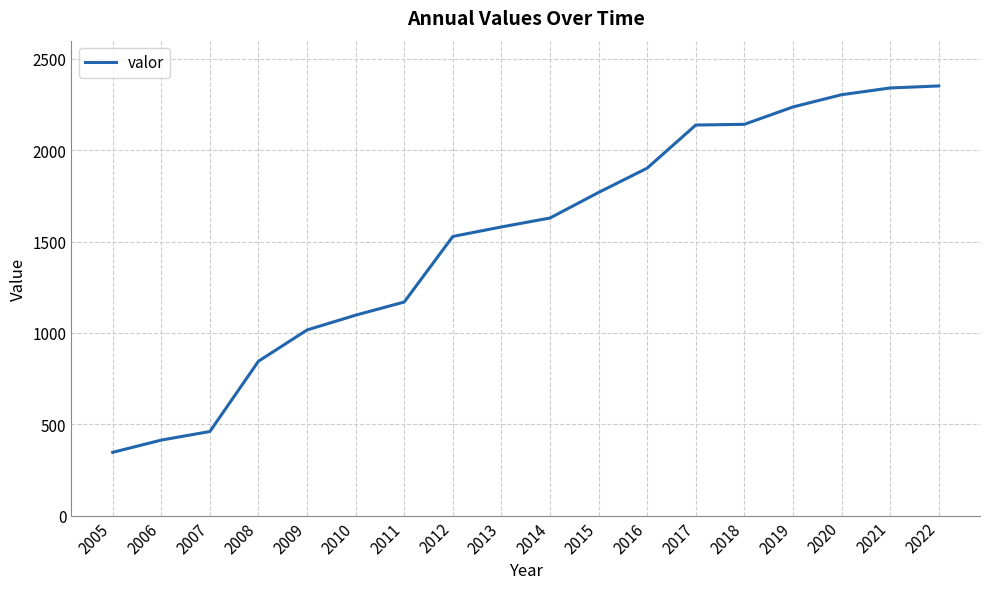

What is the smallest value displayed?

346